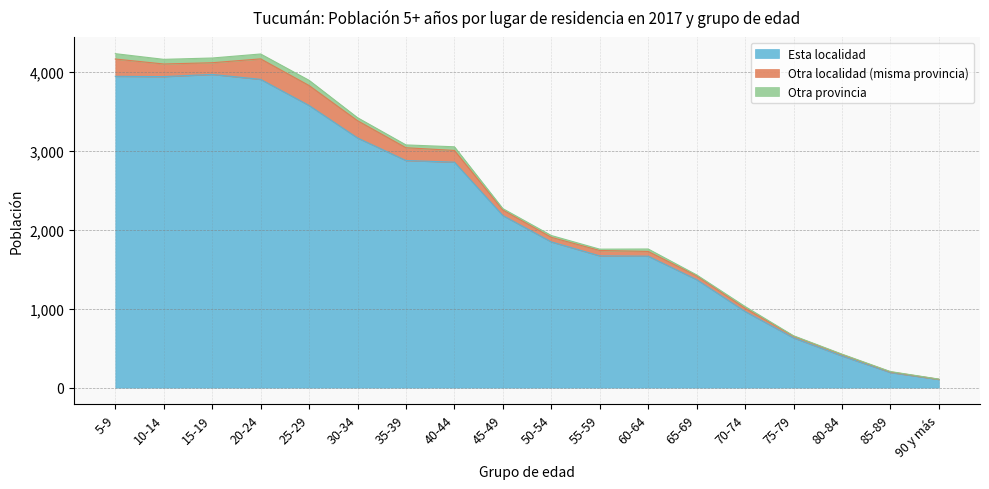

Which series has the largest range (max minus min)?

Esta localidad